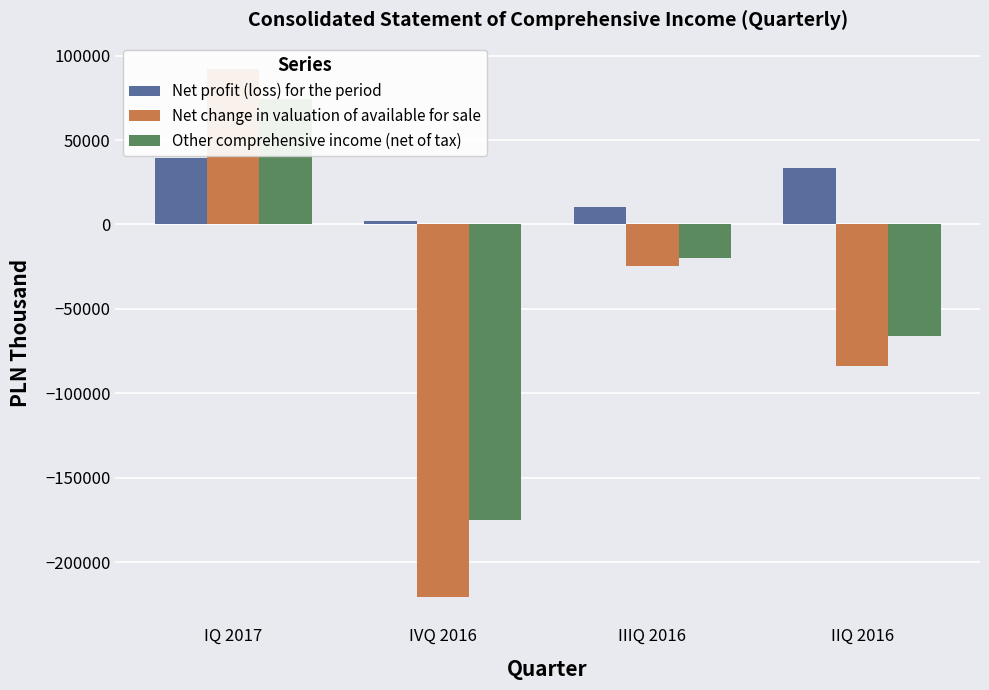

What is the lowest value of the Net profit (loss) for the period series?

2004